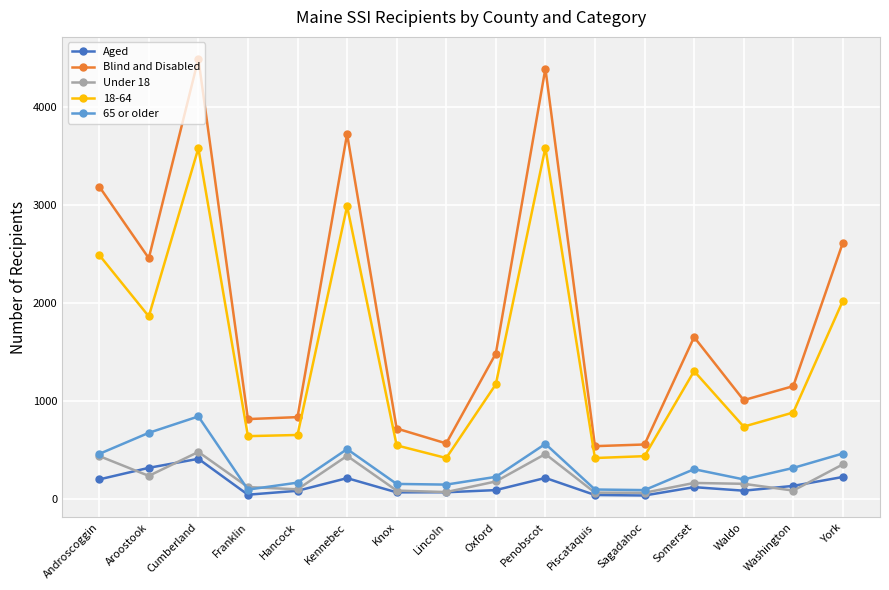

Where does the Blind and Disabled series first go above 1483?

Androscoggin